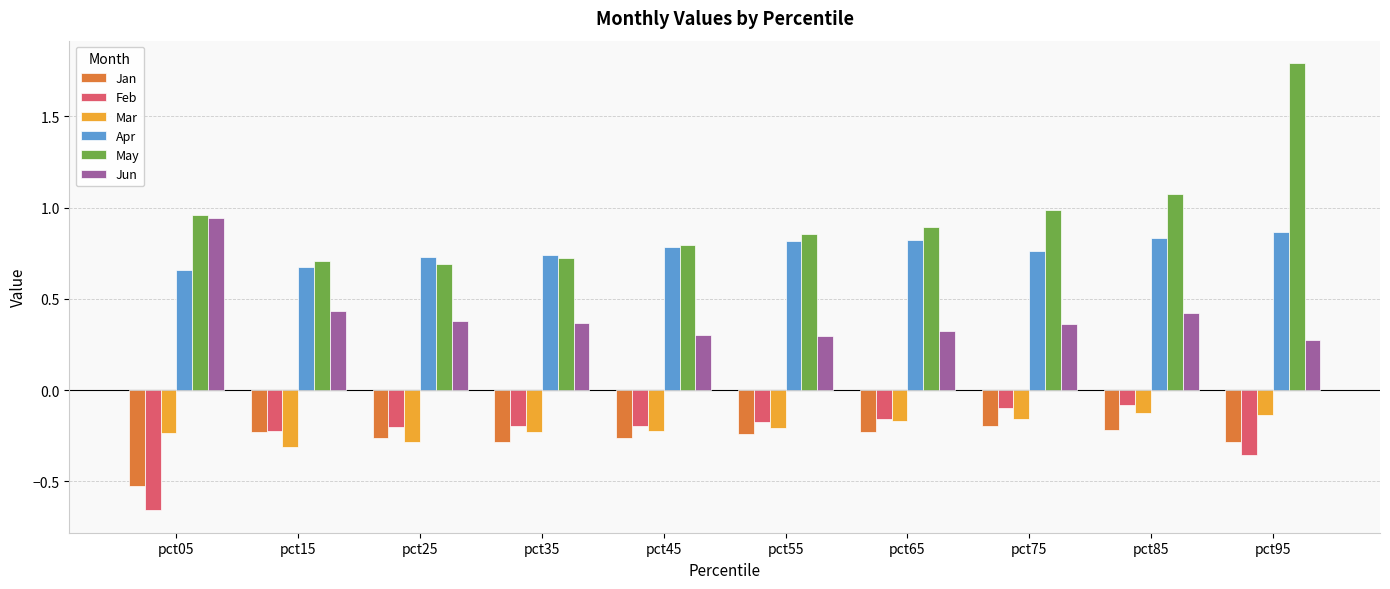

What is the sum of all Jun values?

4.1